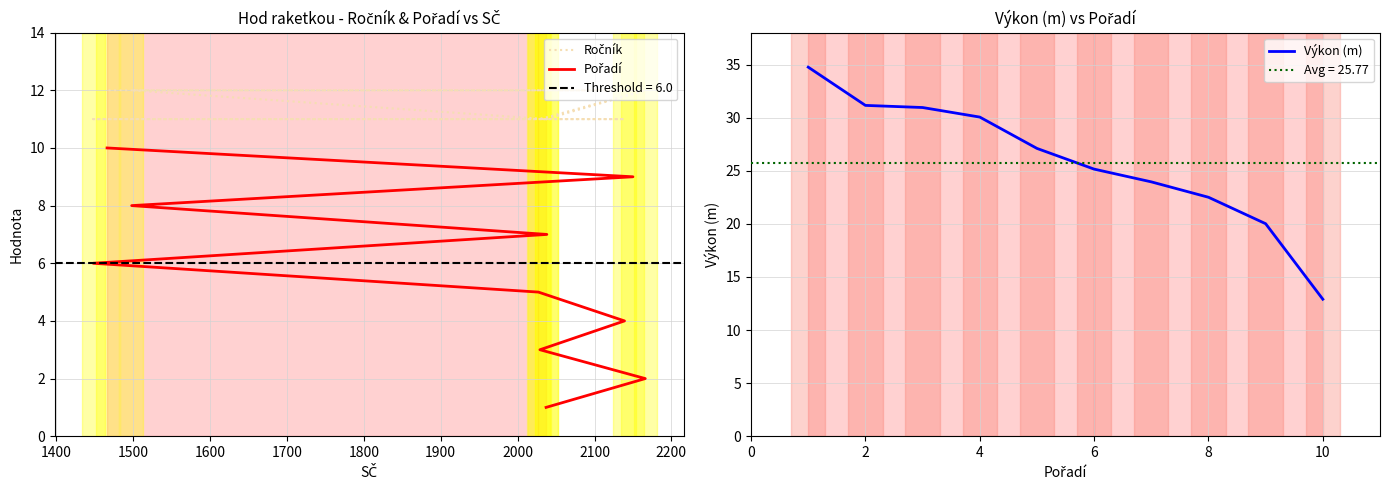

Is the value of Výkon (m) at 1500 greater than the value of Pořadí at 1300?

Yes